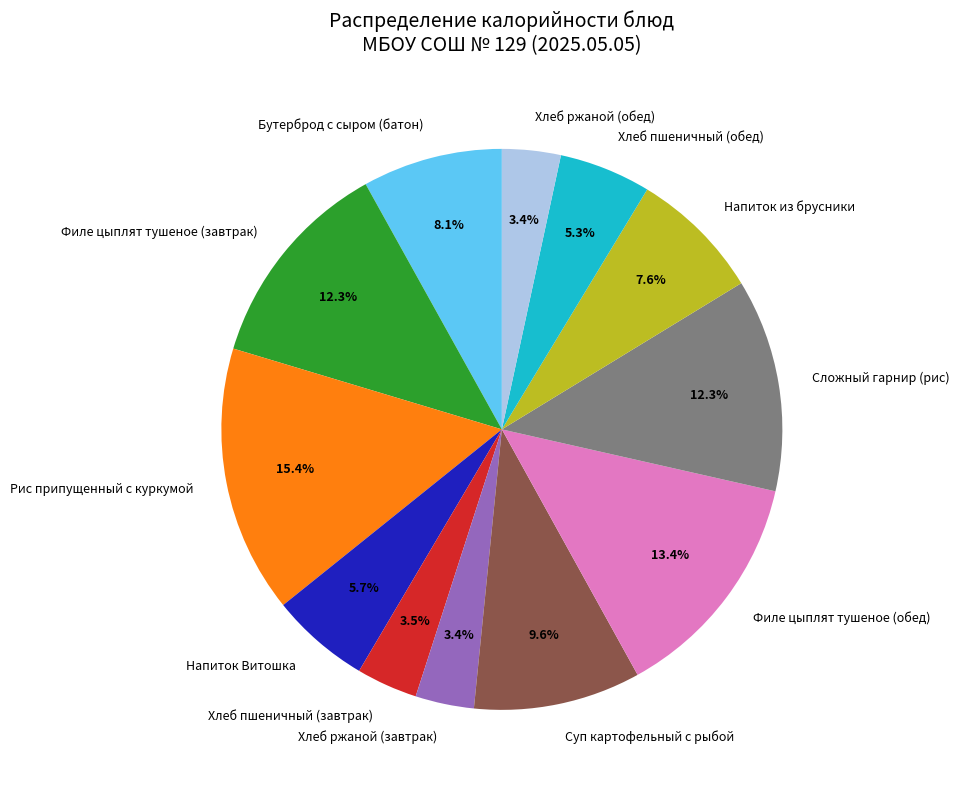

True or false: Филе цыплят тушеное (завтрак) accounts for 12% of the total.

True